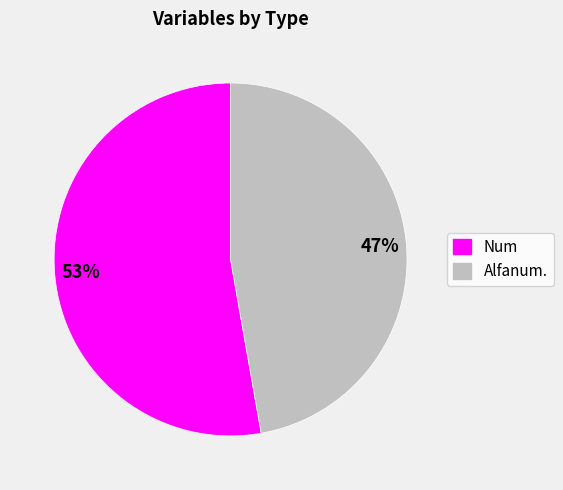

Which slice is the largest?

Num